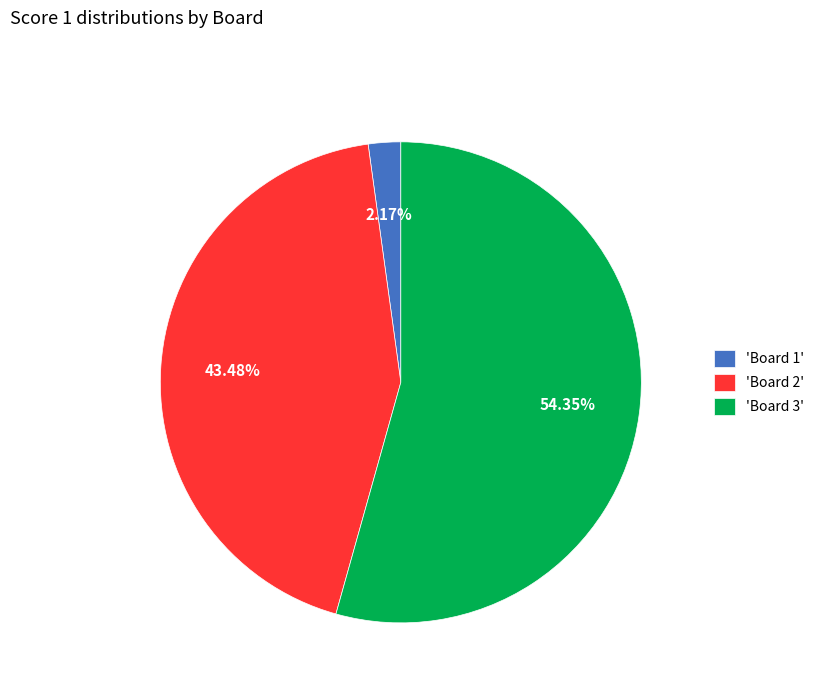

Do 'Board 3' and 'Board 1' together represent more than half of the pie?

Yes